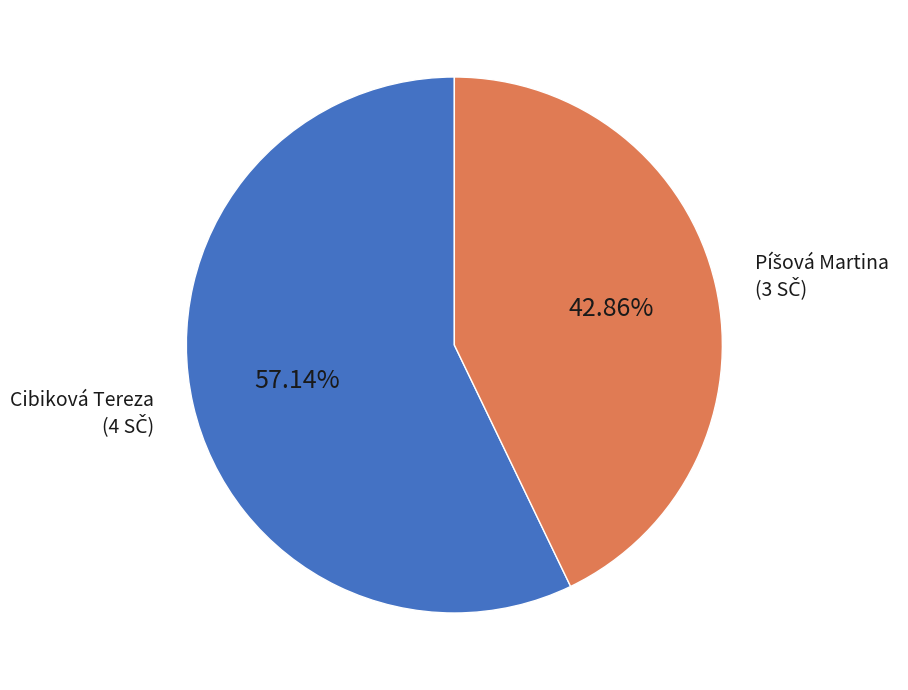

Is there a majority slice in this chart?

Yes